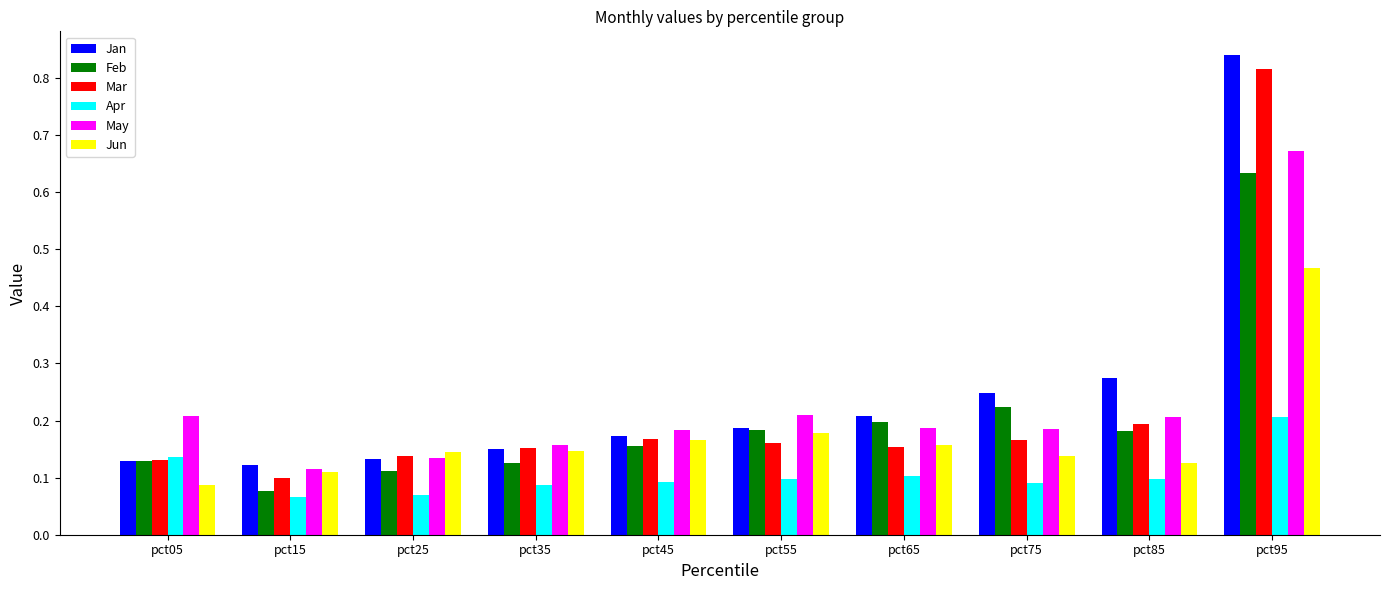

Between pct35 and pct65, which series saw the biggest shift?

Feb